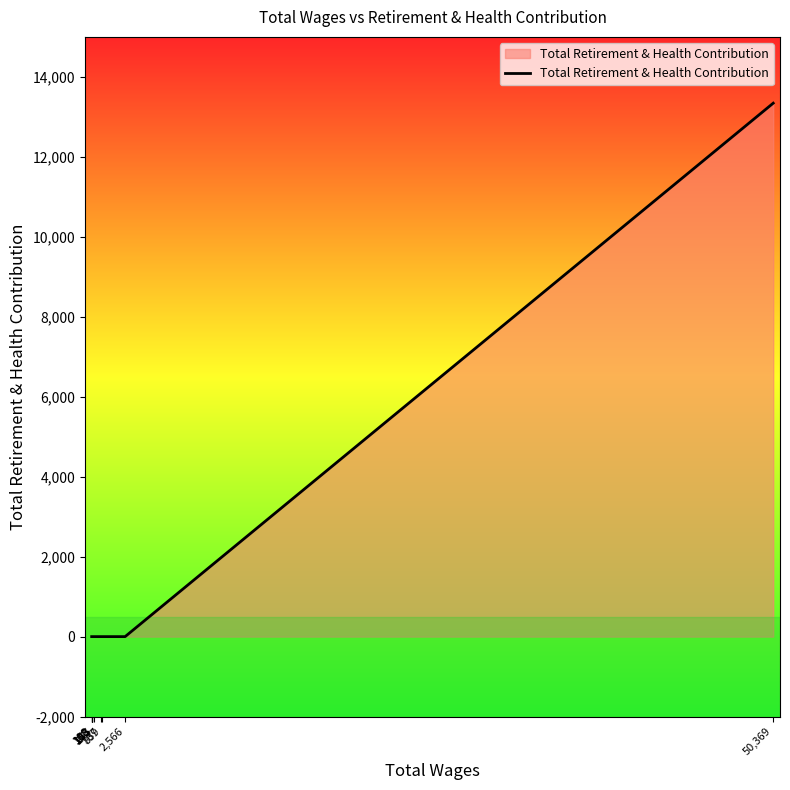

Which category has the highest value across all series?

50,369